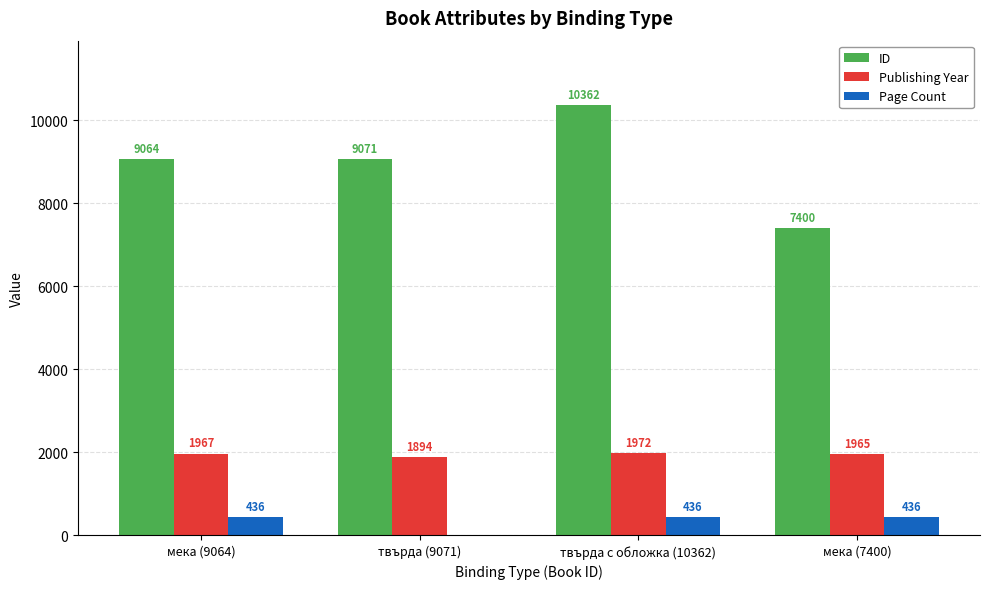

Which series has the largest total across all categories?

ID